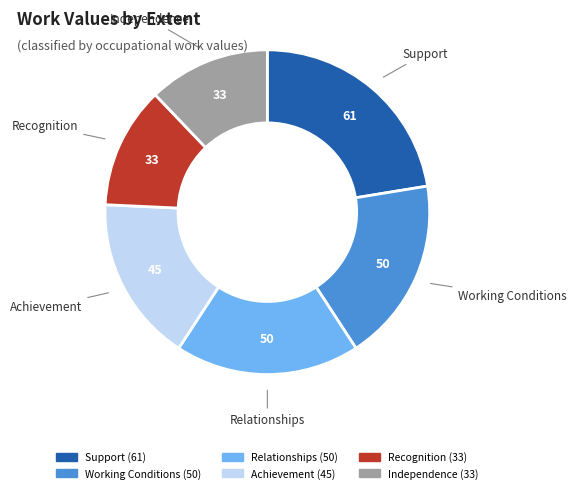

Between Independence and Achievement, which is larger?

Achievement